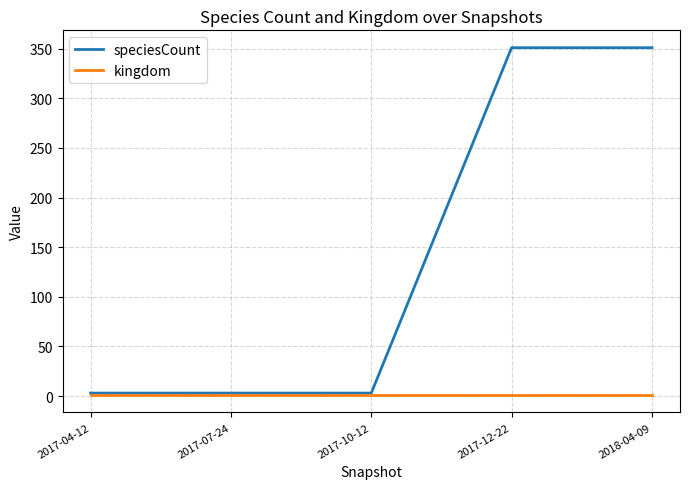

What is the difference between the maximum and minimum values in the speciesCount series?

348